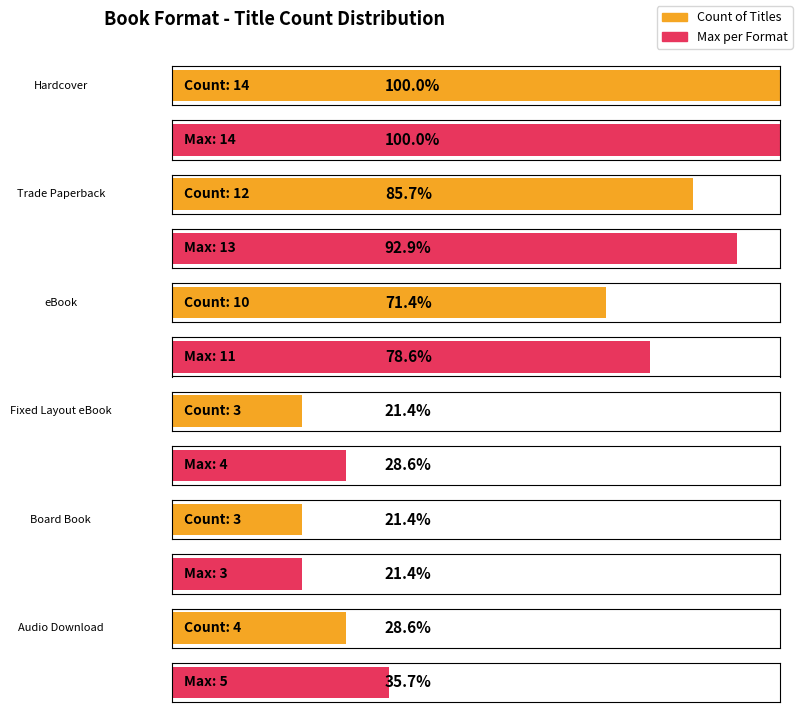

List the labels in order of Audio Download value, largest first.

0, 1